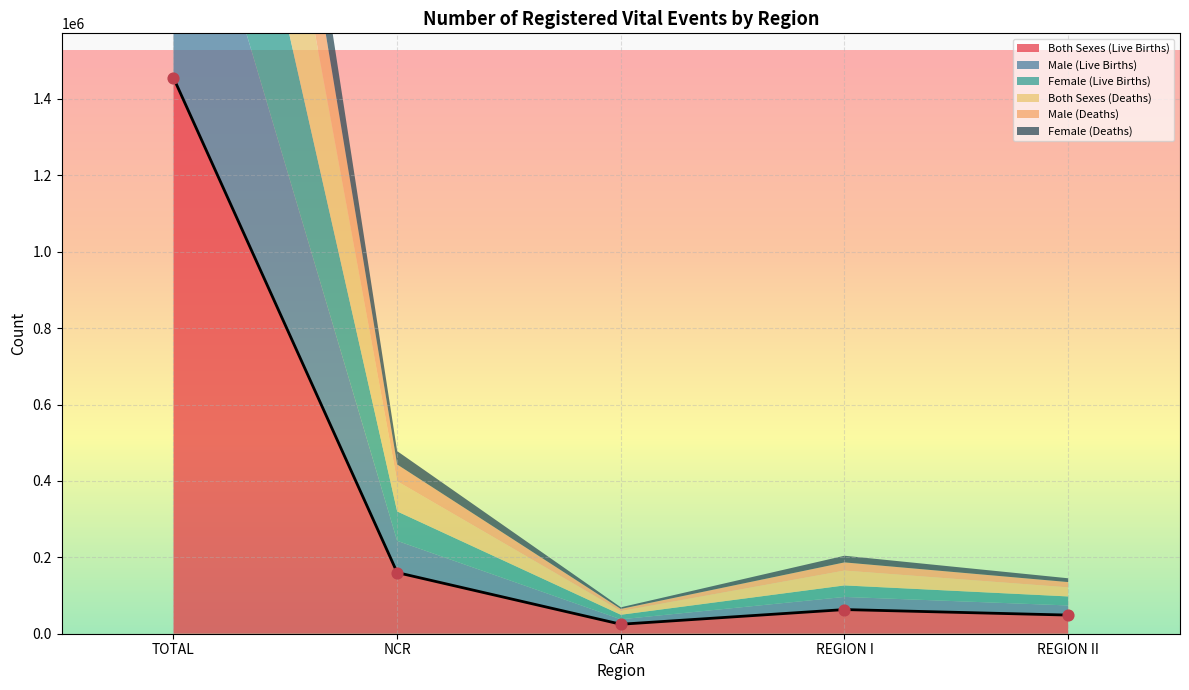

What are all the series names shown in the legend?

Both Sexes (Live Births), Male (Live Births), Female (Live Births), Both Sexes (Deaths), Male (Deaths), Female (Deaths)